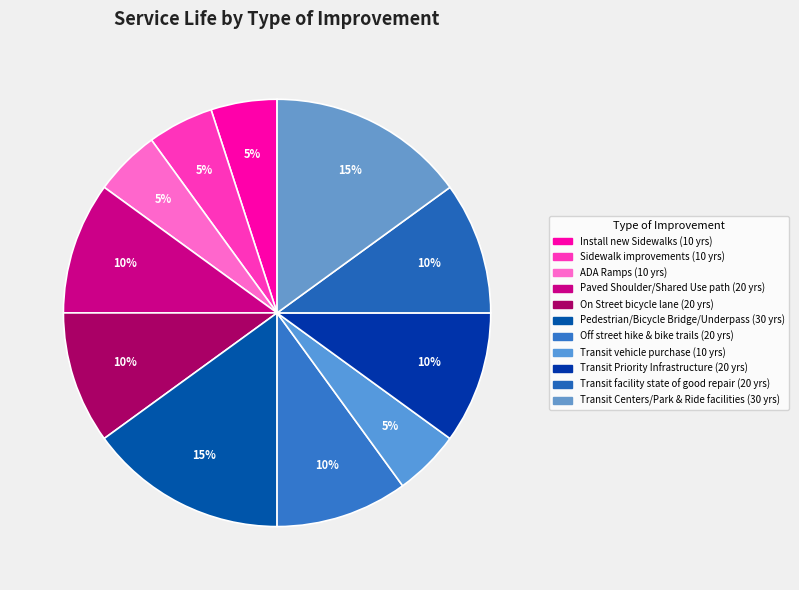

Which category has the smallest portion of the pie?

Install new Sidewalks